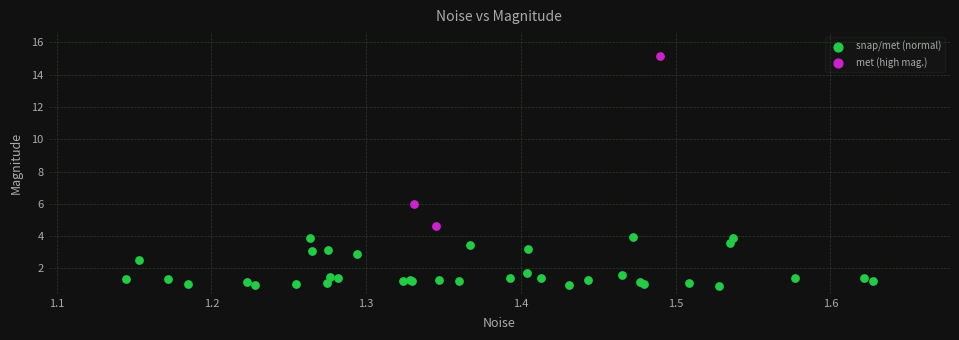

Which series has the widest spread of Y values?

met (high mag.)